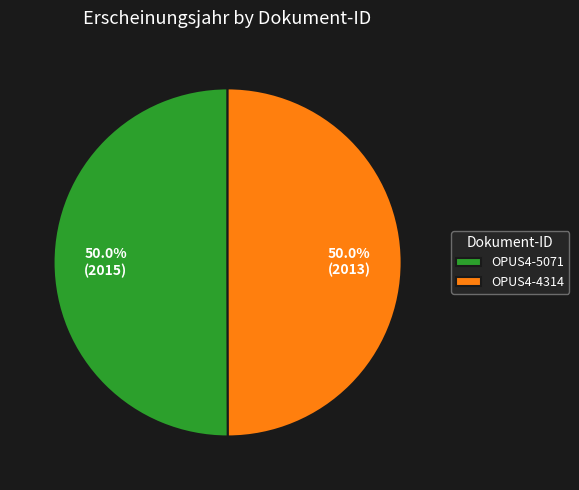

Is the sum of OPUS4-4314 and OPUS4-5071 greater than half?

Yes